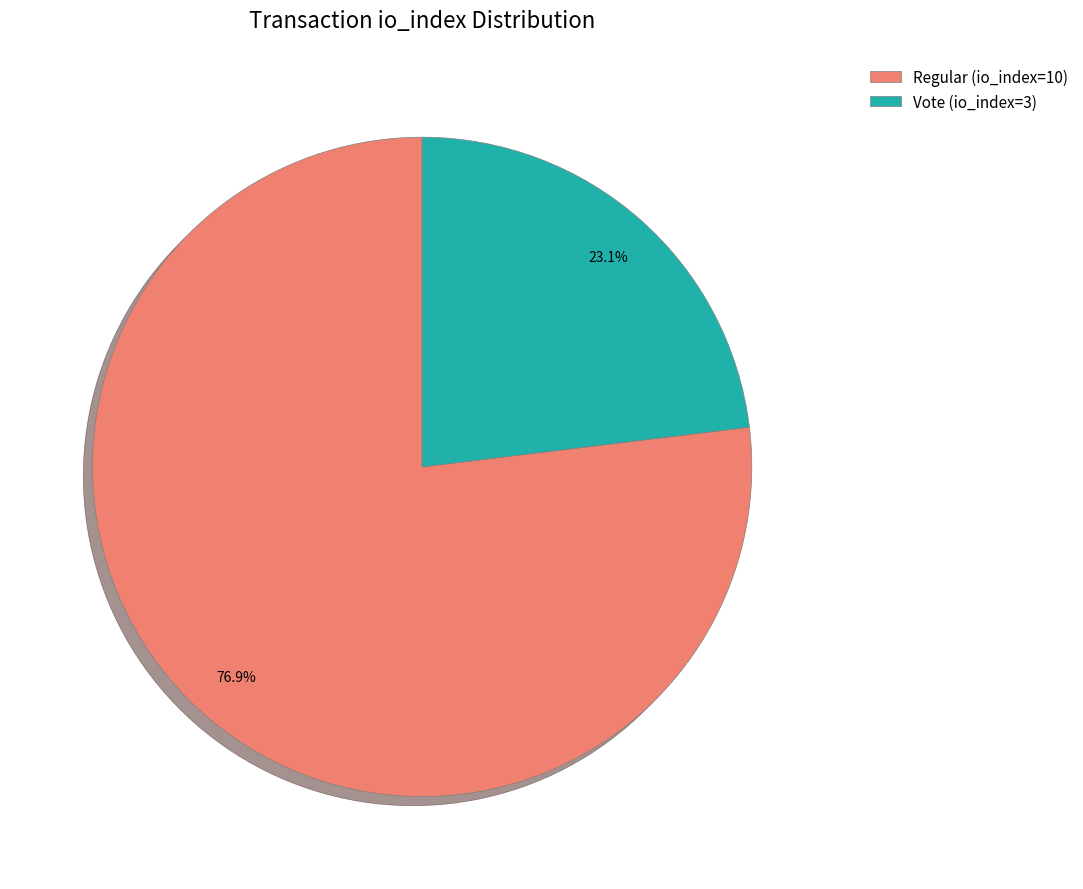

The Regular (io_index=10) slice represents 68% of the pie. True or false?

False